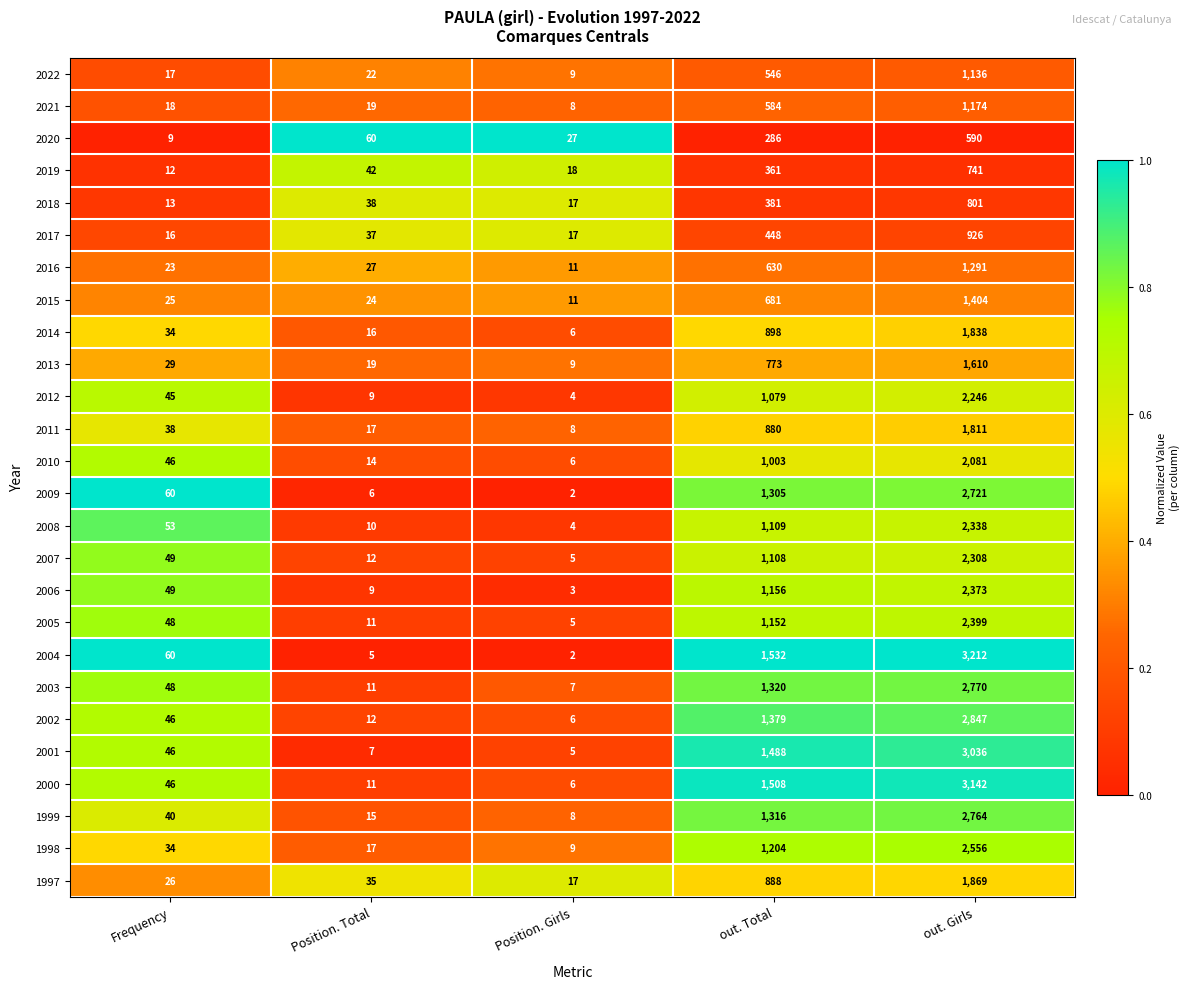

What is the total value across all series at out. Girls?

51984